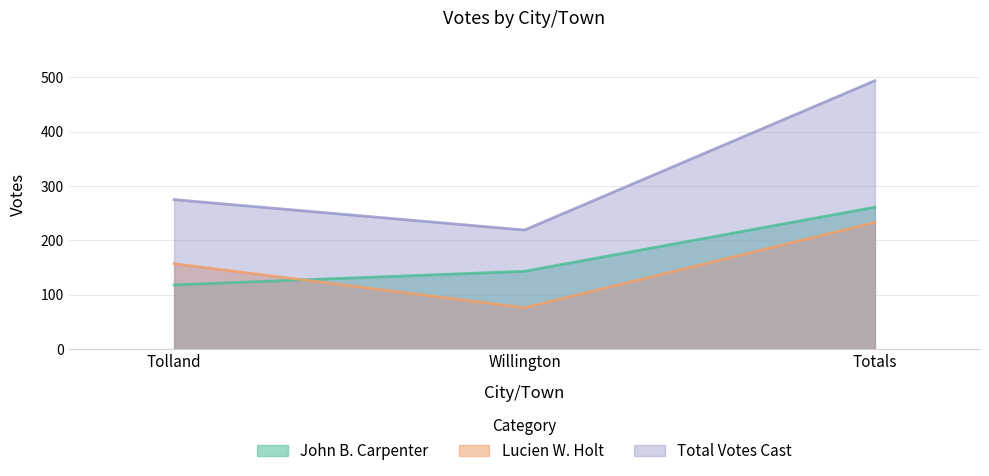

What is the minimum value for Lucien W. Holt?

76